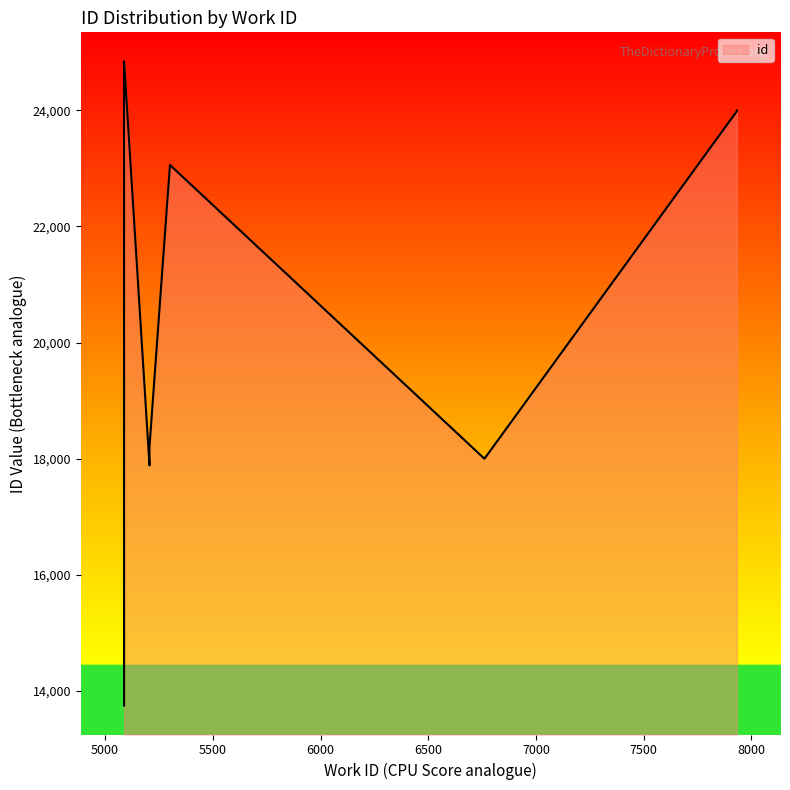

Between 5301 and 5088, which is larger?

5088